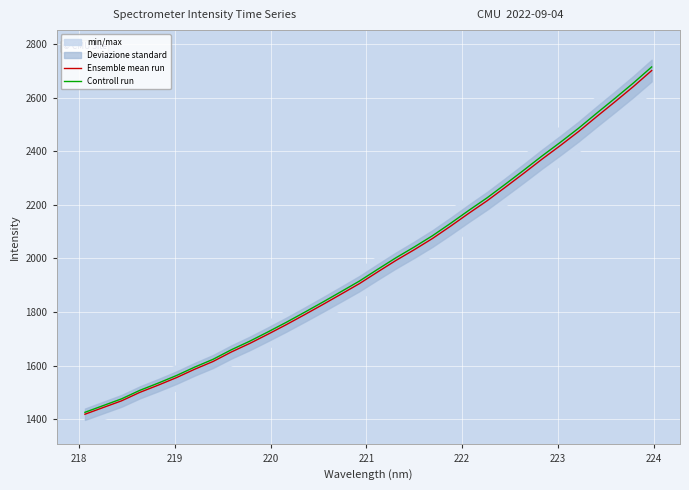

What is the highest value of the Ensemble mean run series?

2700.5